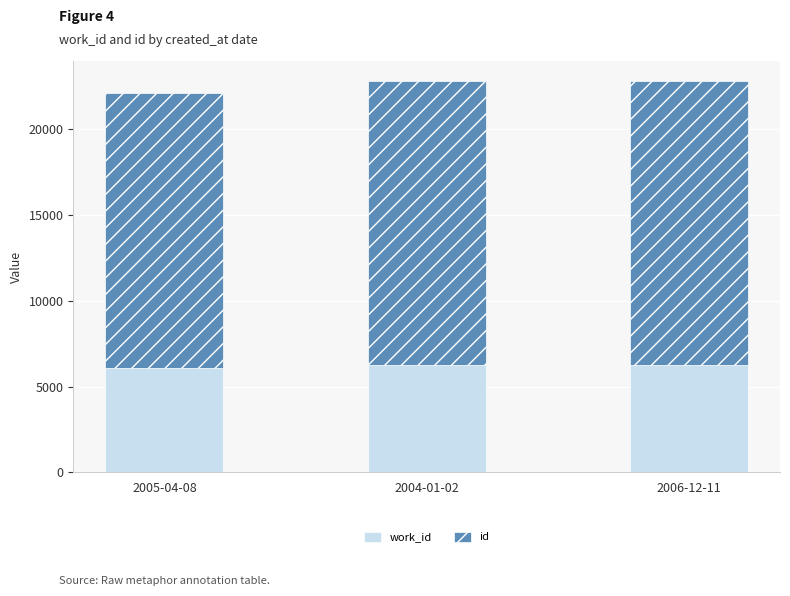

What is the total value across all series at 2004-01-02?

22793